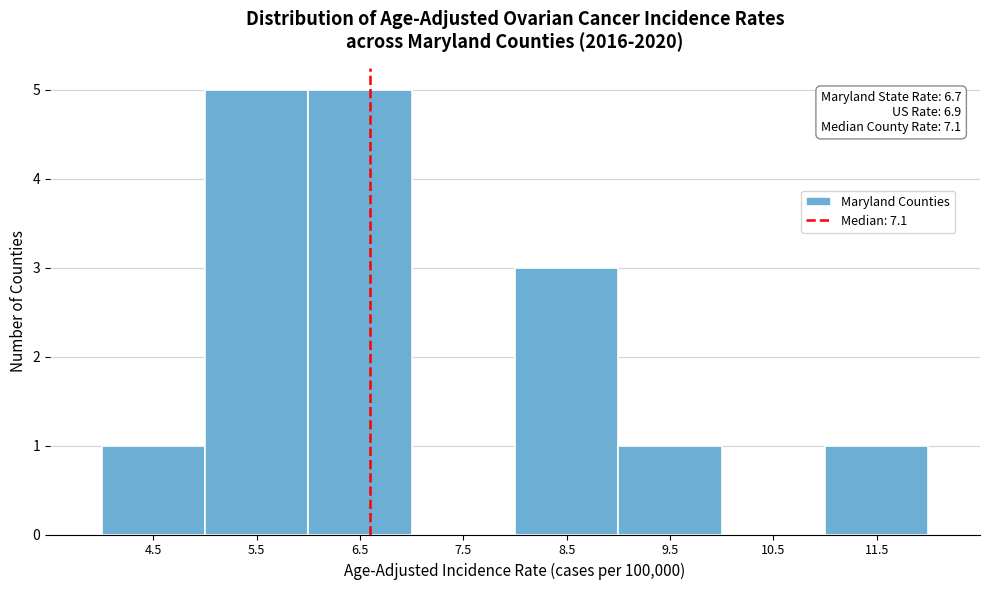

Reading left to right, list all the values displayed in this chart.

4.5=1	5.5=5	6.5=5	7.5=0	8.5=3	9.5=1	10.5=0	11.5=1